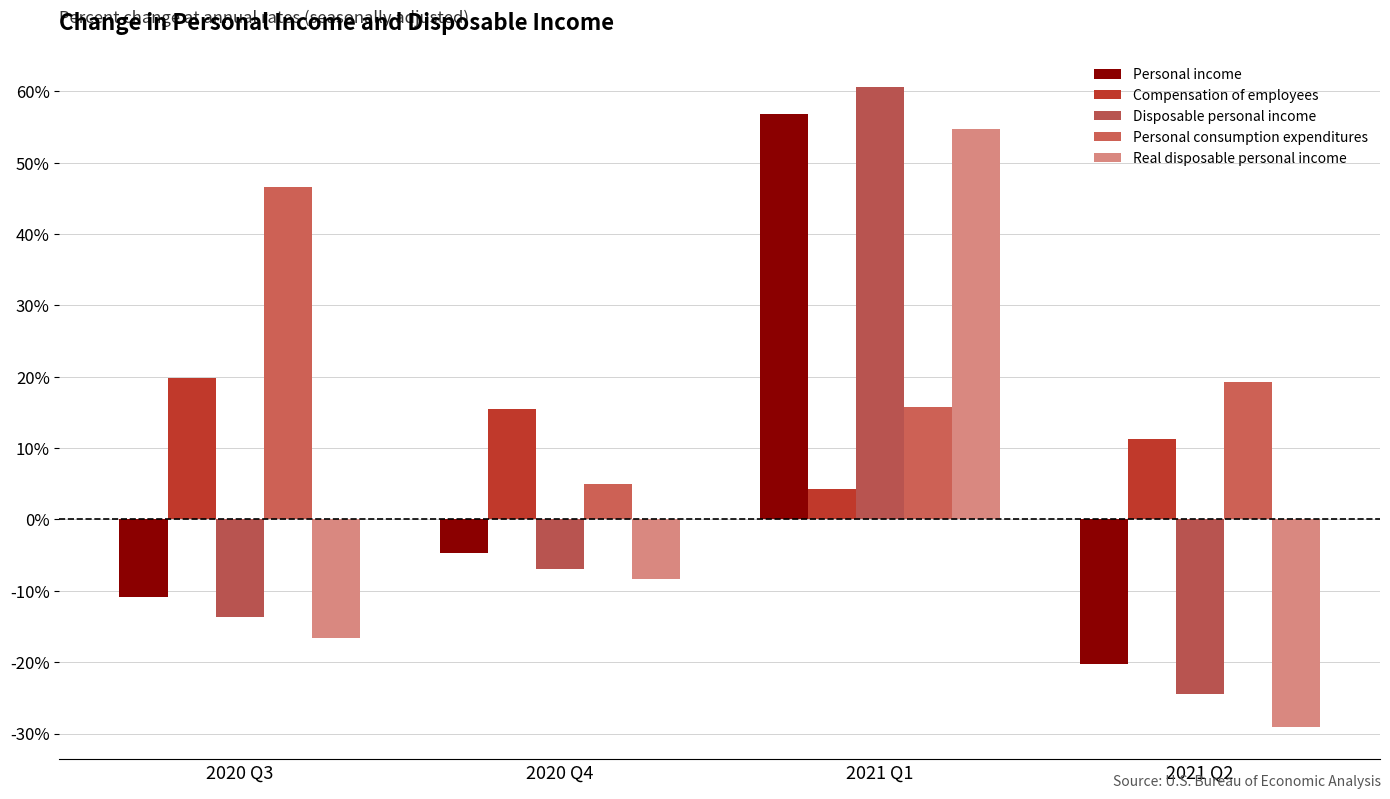

How many bars are there in each group?

5